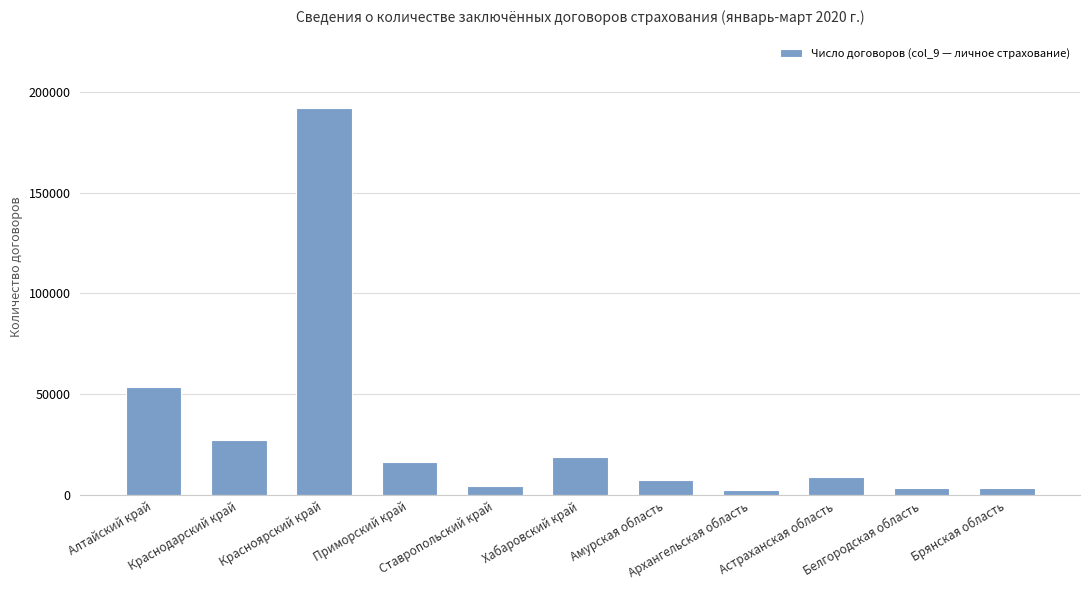

Is it true that the value at Архангельская область is 2724?

True